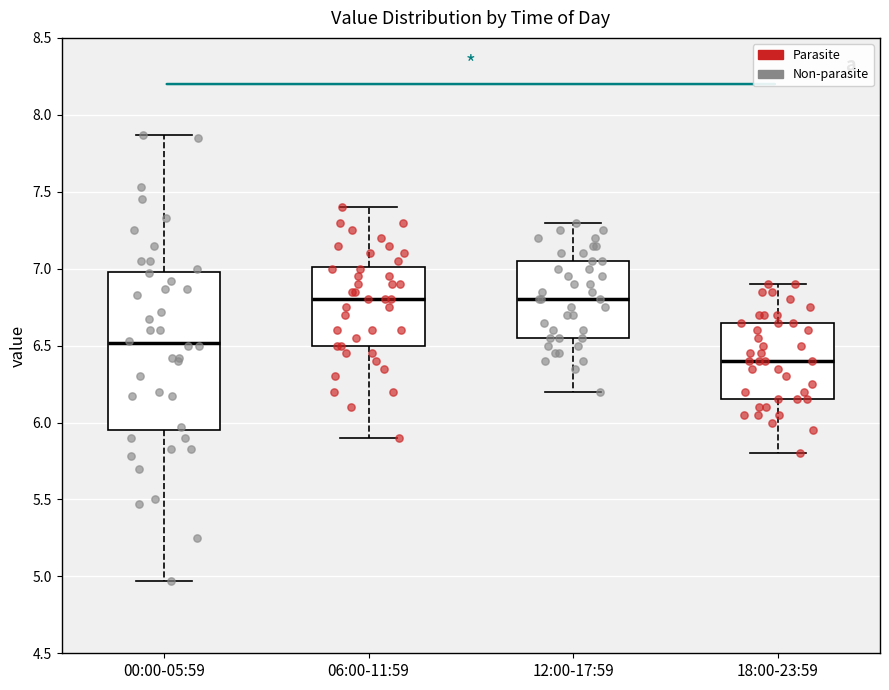

Reading left to right, transcribe this box plot: for each box, give where its median line is, the range the box spans, and where its two whiskers end, as read against the y-axis. The values are not printed on the chart, so give them approximately, as read against the axis.

00:00-05:59: median 6.50, box 5.95 to 7.00, whiskers 4.95 to 7.85
06:00-11:59: median 6.80, box 6.50 to 7.00, whiskers 5.90 to 7.40
12:00-17:59: median 6.80, box 6.55 to 7.05, whiskers 6.20 to 7.30
18:00-23:59: median 6.40, box 6.15 to 6.65, whiskers 5.80 to 6.90